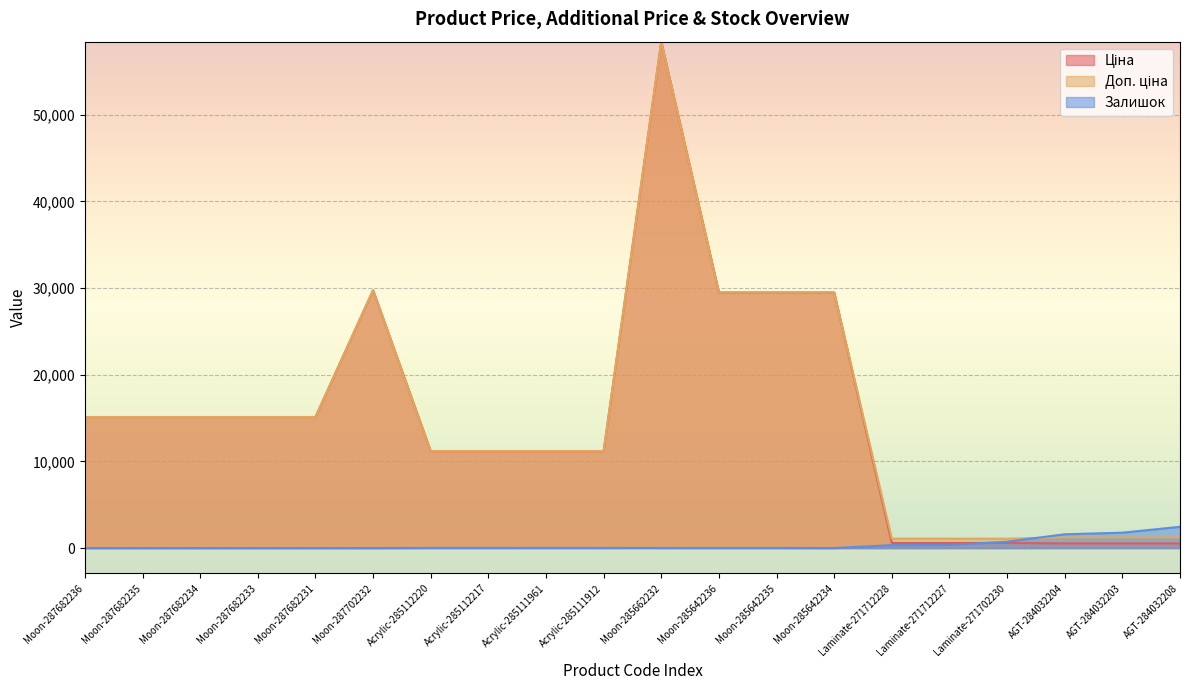

True or false: Ціна has a value of 11188.2 at Acrylic-285111912.

True